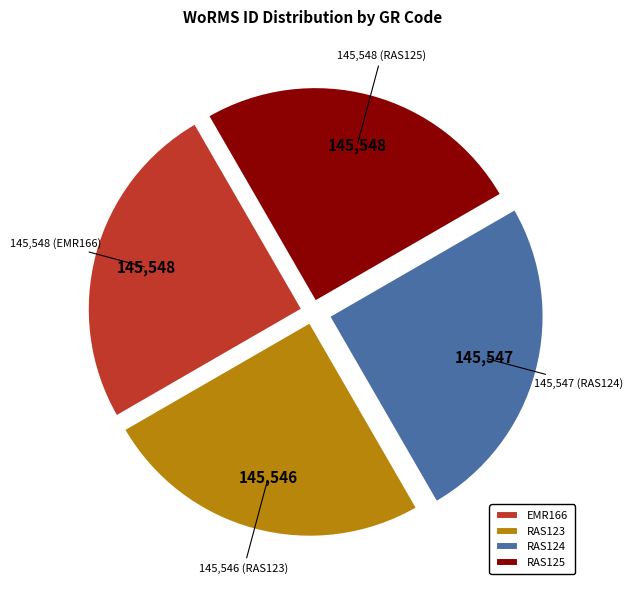

The RAS125 slice represents 25% of the pie. True or false?

True